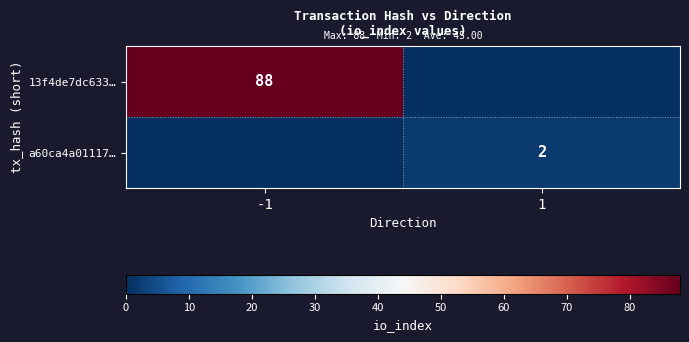

Which category has the lowest value across all series?

1